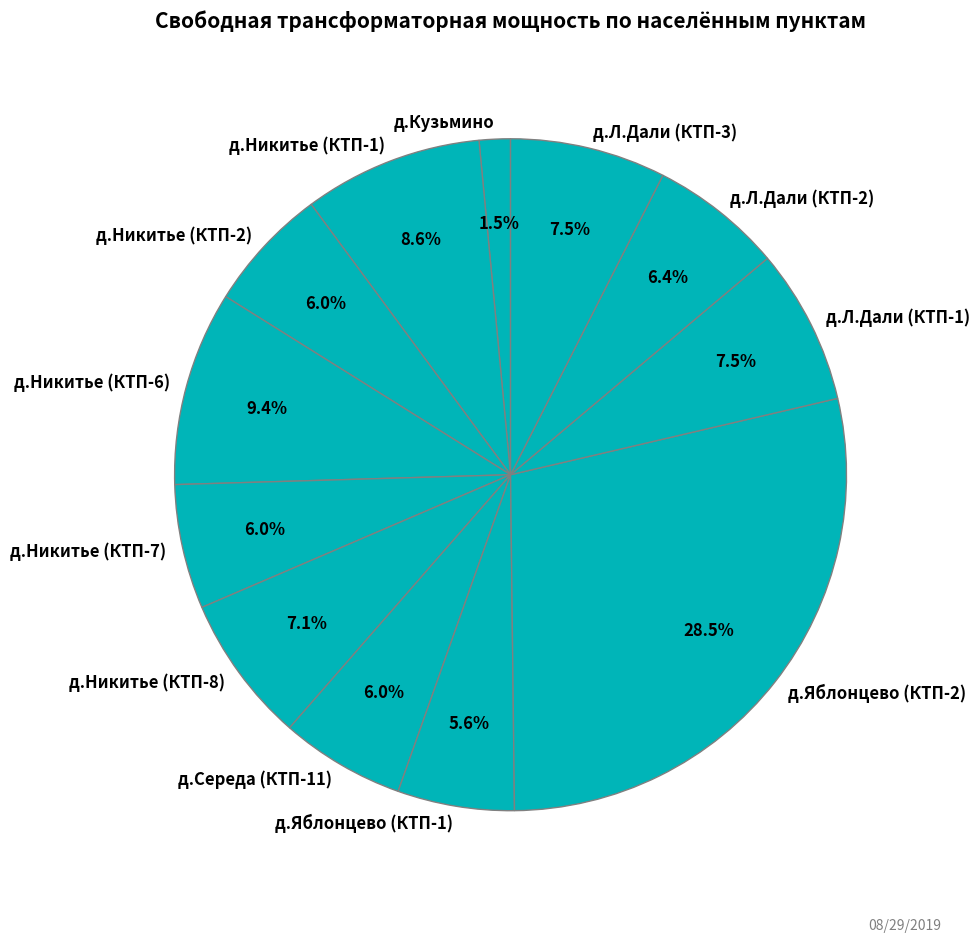

What is the smallest slice in the pie chart?

д.Кузьмино